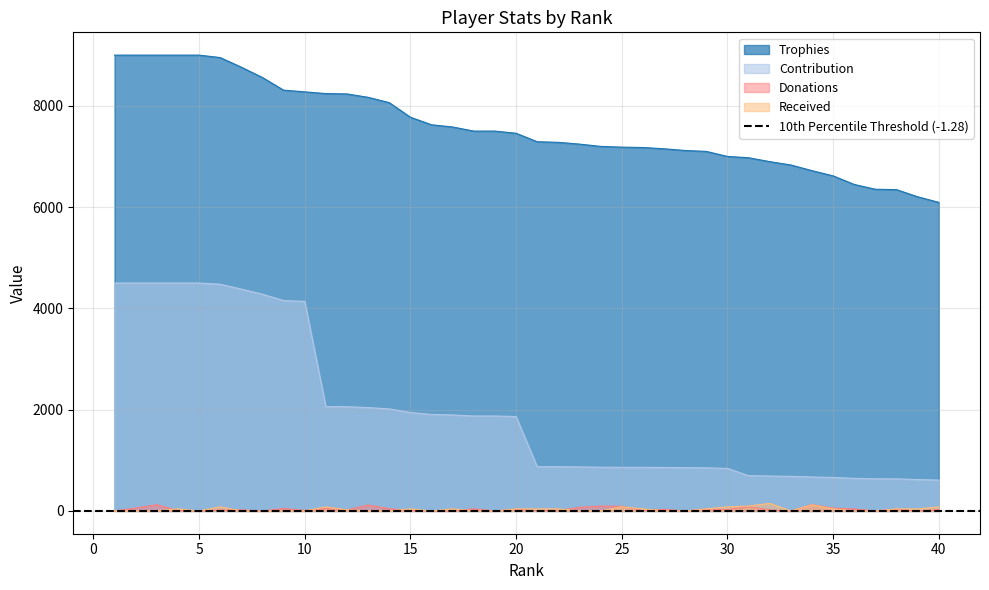

True or false: Contribution and Received cross at least once.

False